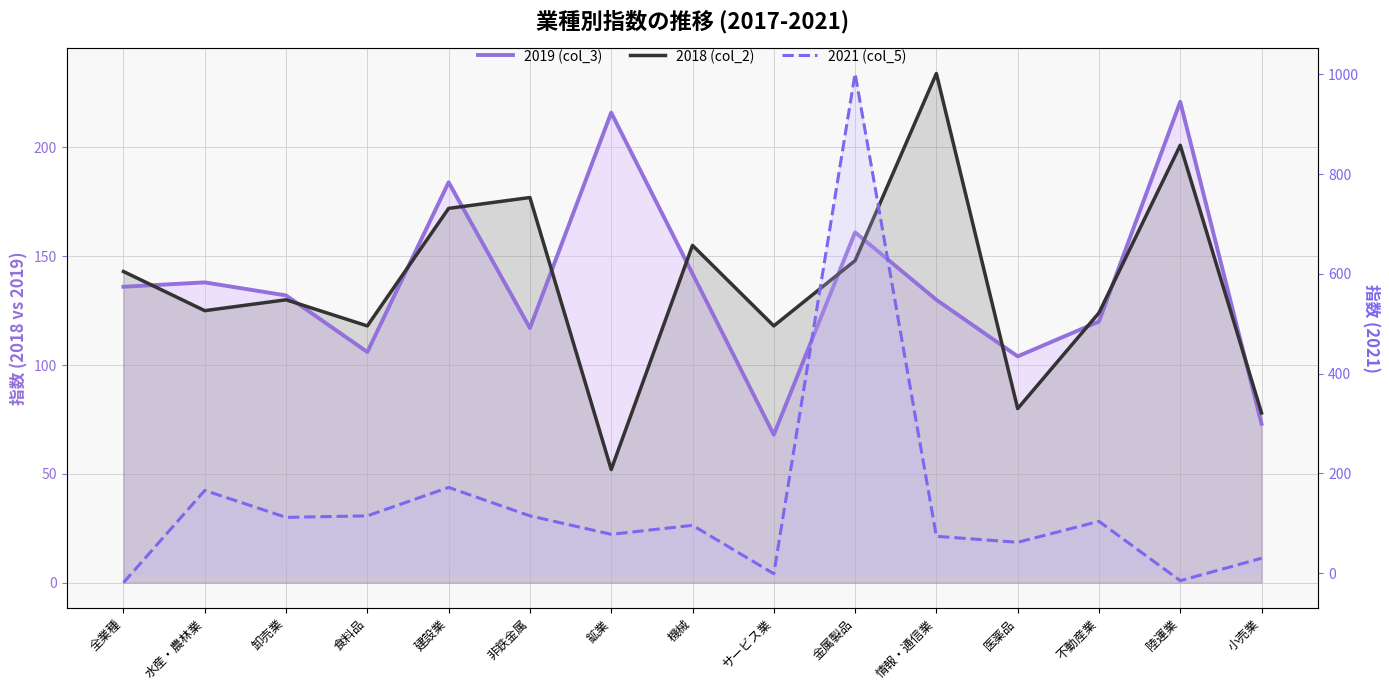

Between 水産・農林業 and 全業種, which is larger?

水産・農林業